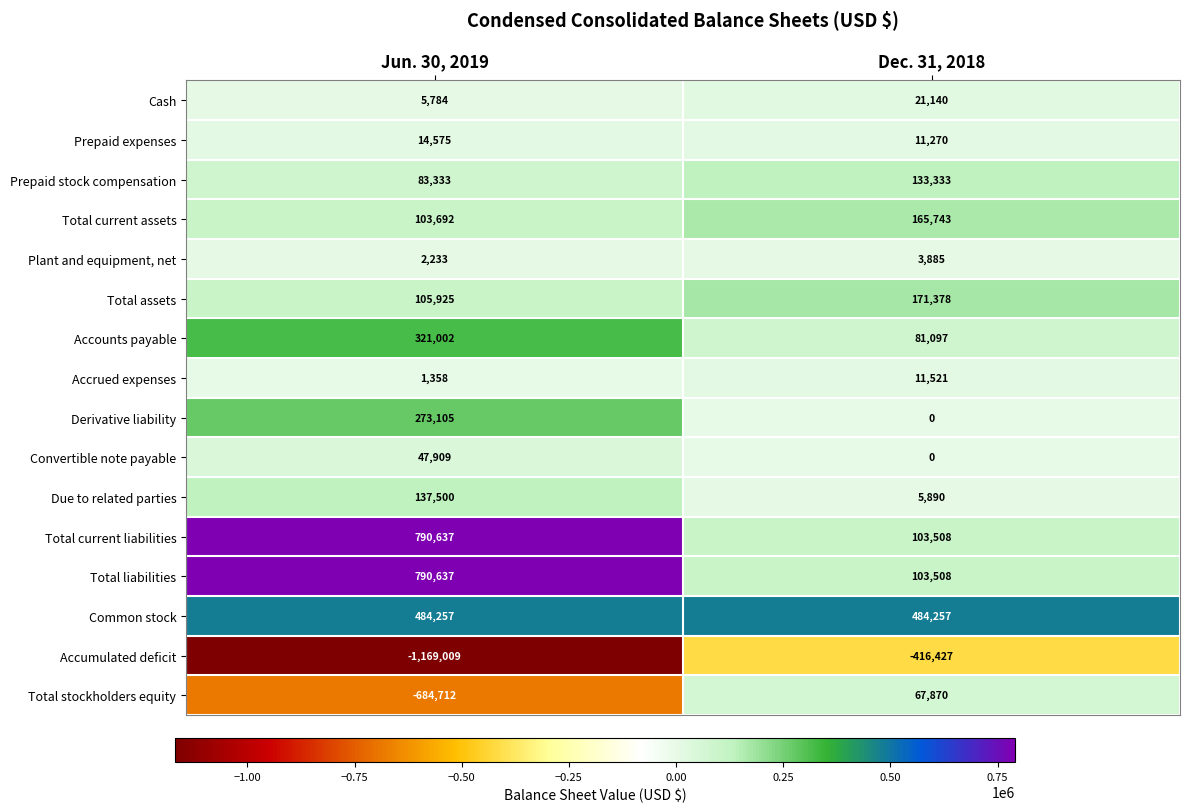

True or false: Accounts payable has a value of 81097 at Dec. 31, 2018.

True